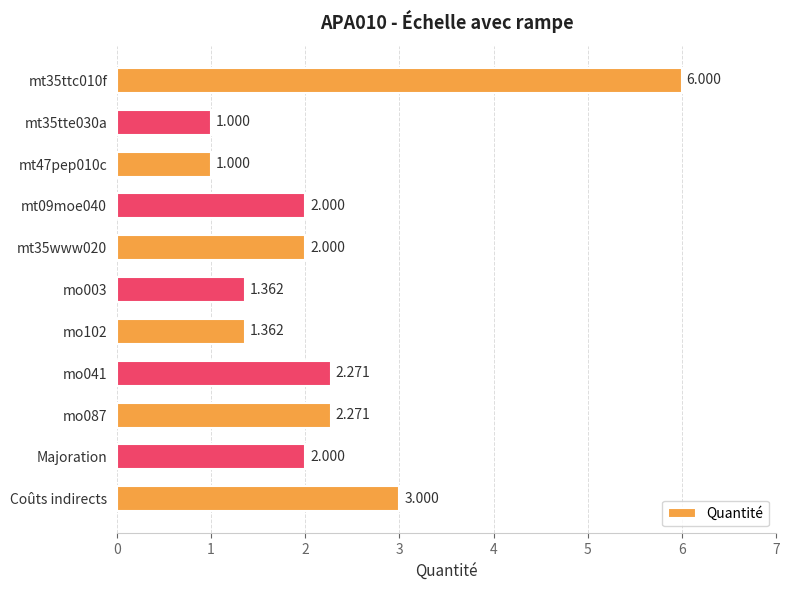

What is the maximum value shown in the chart?

6.0